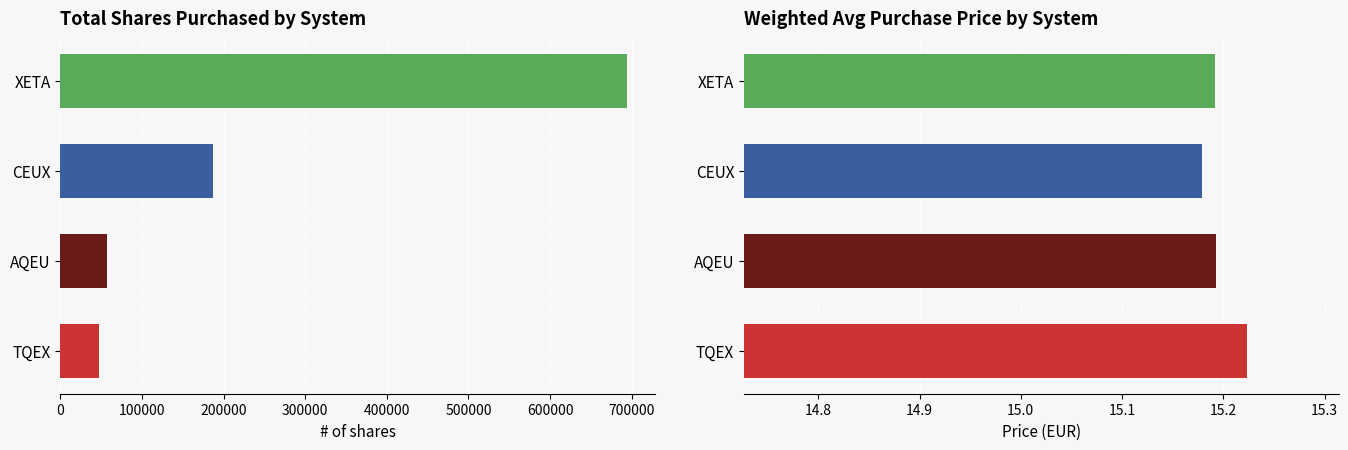

What is the difference between the values at TQEX and AQEU?

9893